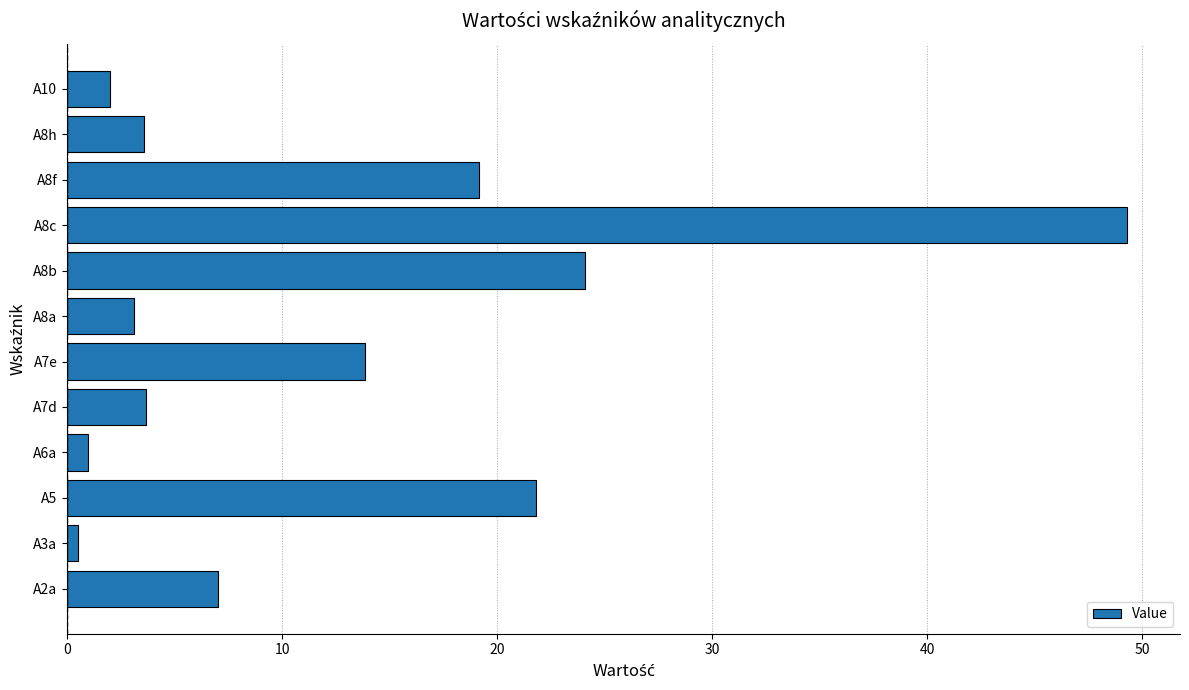

Where is the data nearest to the value 24?

A8b